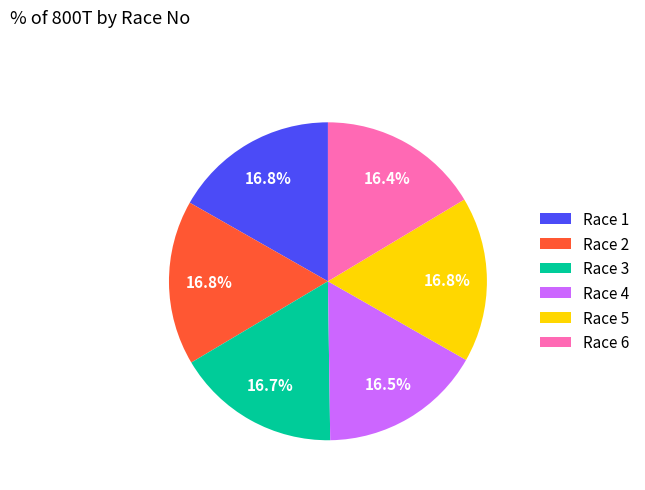

Does Race 5 represent more than half of the total?

No